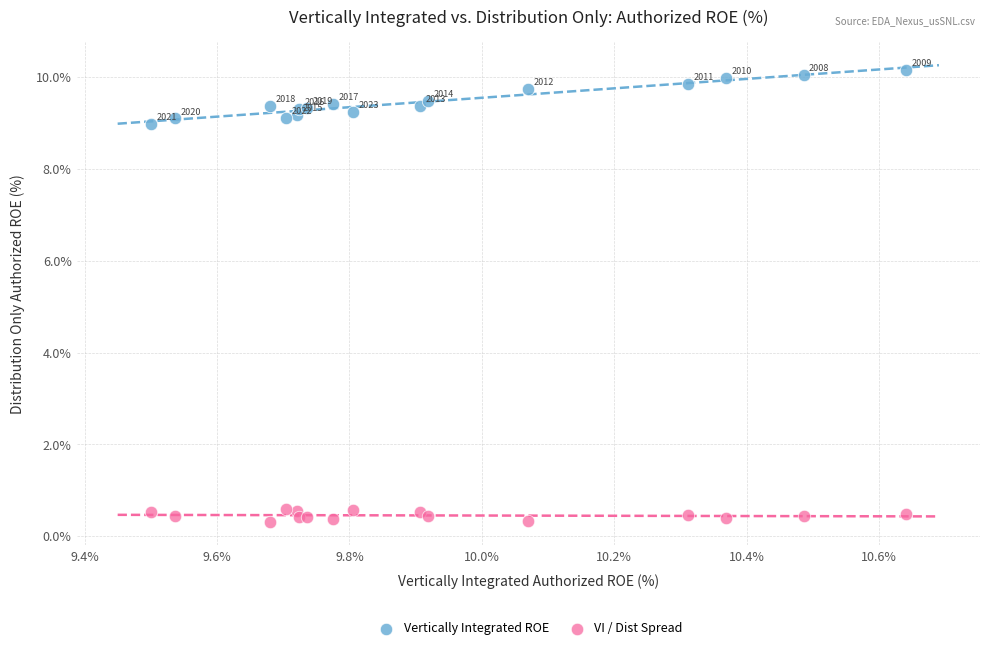

In the Vertically Integrated ROE series, what Y value is closest to 9?

9.0